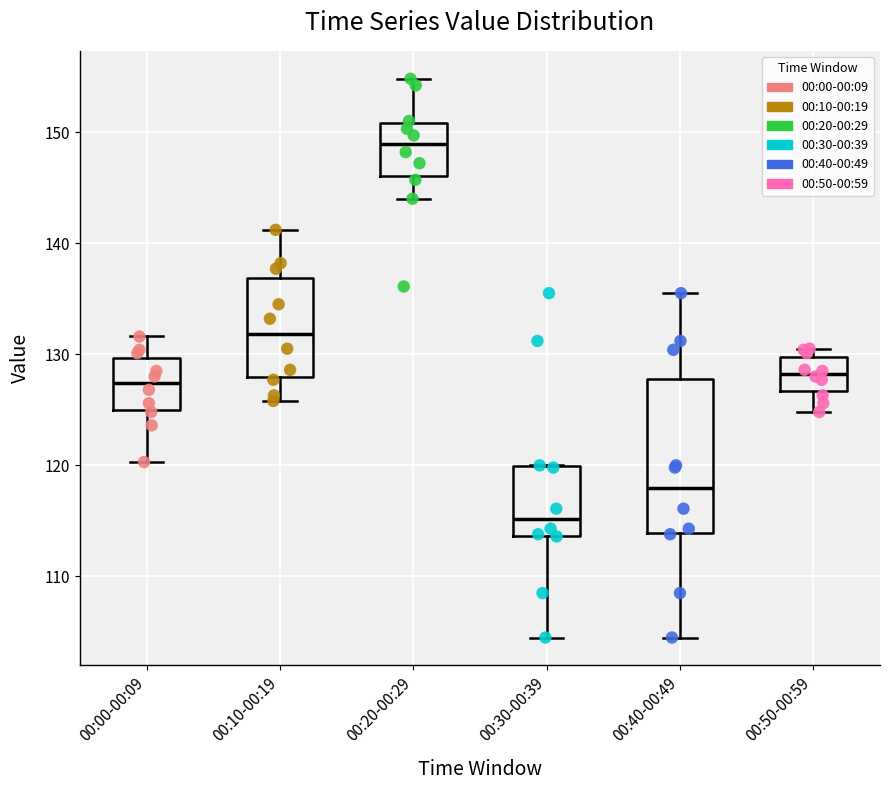

Where is the upper edge of the box for 00:40-00:49 on the y-axis? The values are not printed on the chart, so give them approximately, as read against the axis.

128